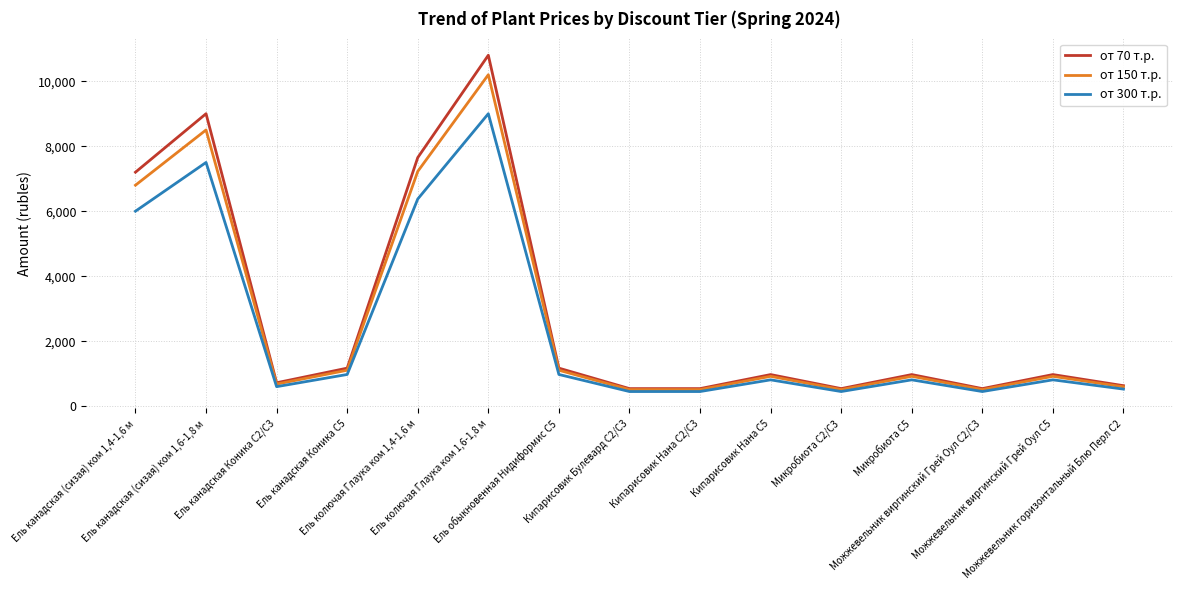

What is the minimum value shown in the chart?

450